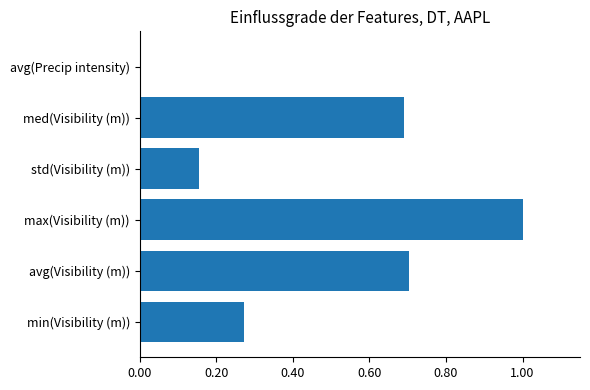

How many data points are above 0?

5